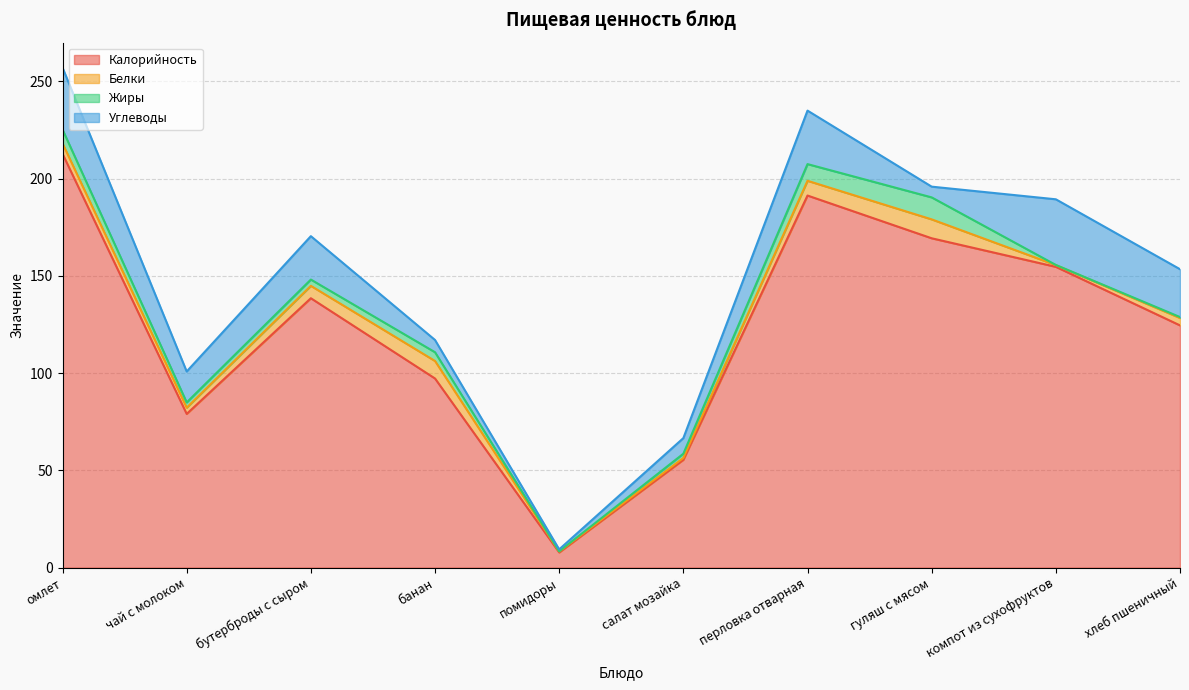

Between банан and омлет, which is larger?

омлет